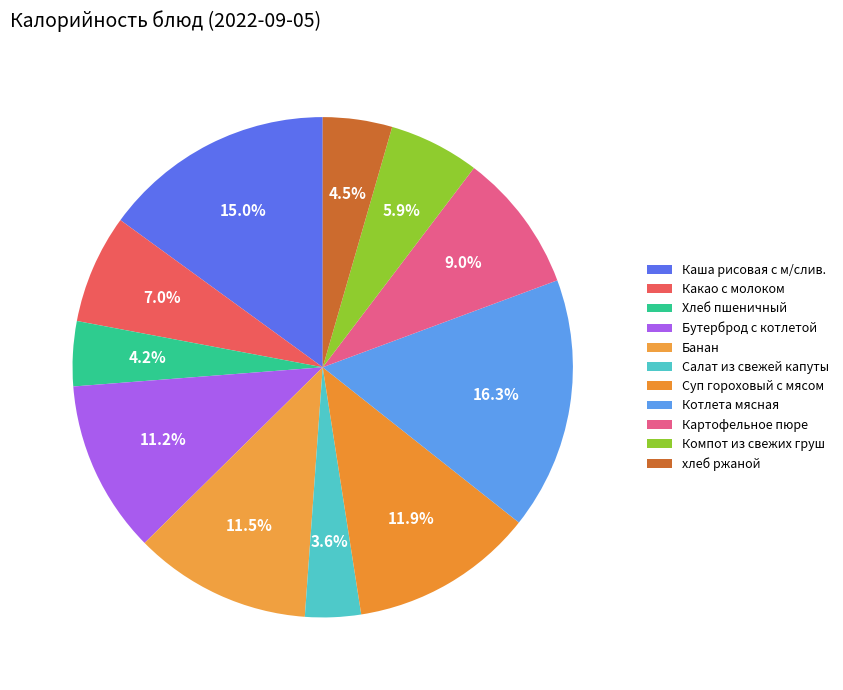

Does any single category account for the majority?

No